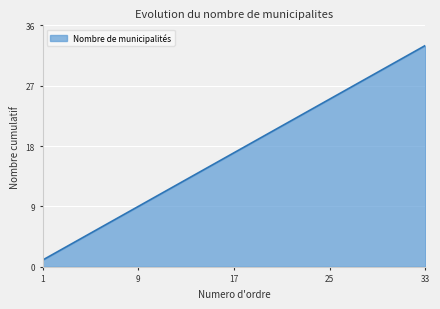

What is the average value?

17